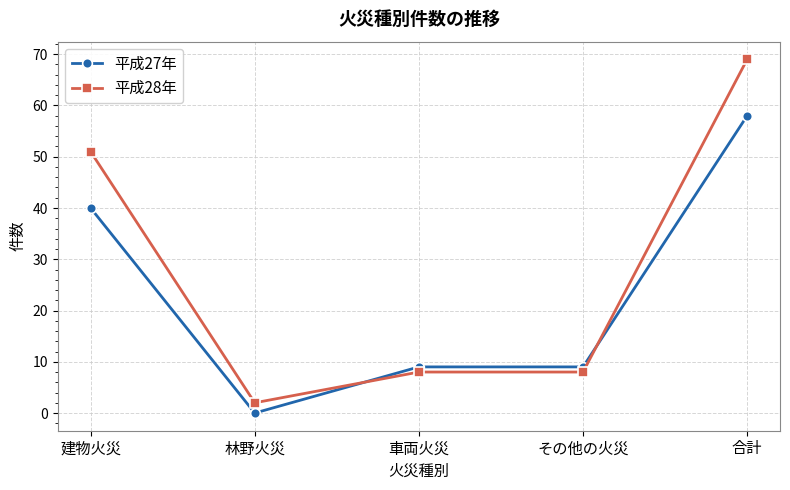

List the series in order of their overall mean, lowest first.

平成27年, 平成28年